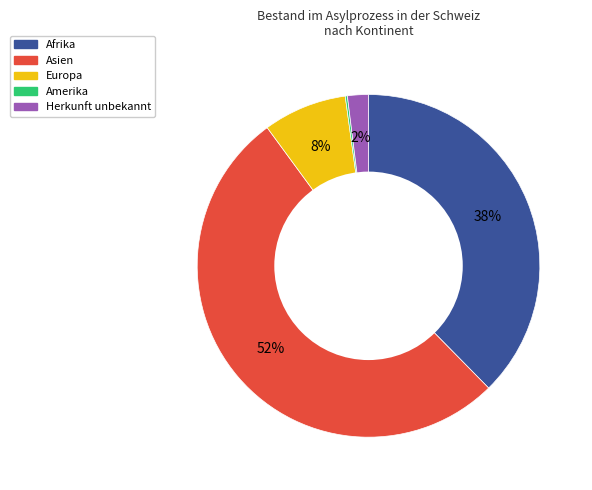

Which has a higher value, Afrika or Herkunft unbekannt?

Afrika